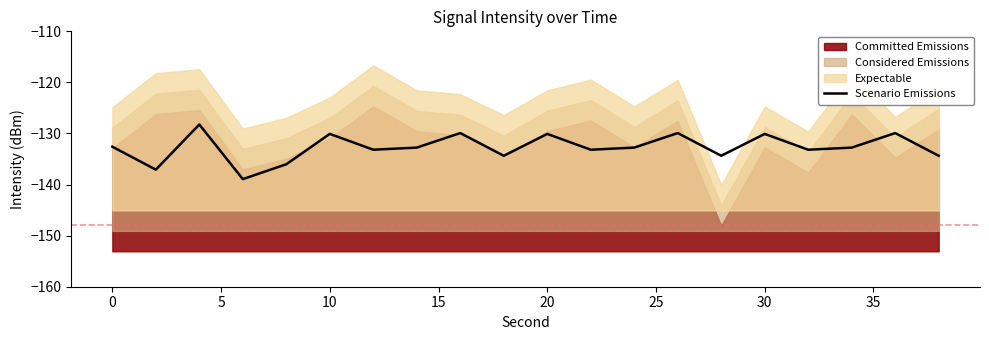

The value of Scenario Emissions at 20 is -130.1. True or false?

True